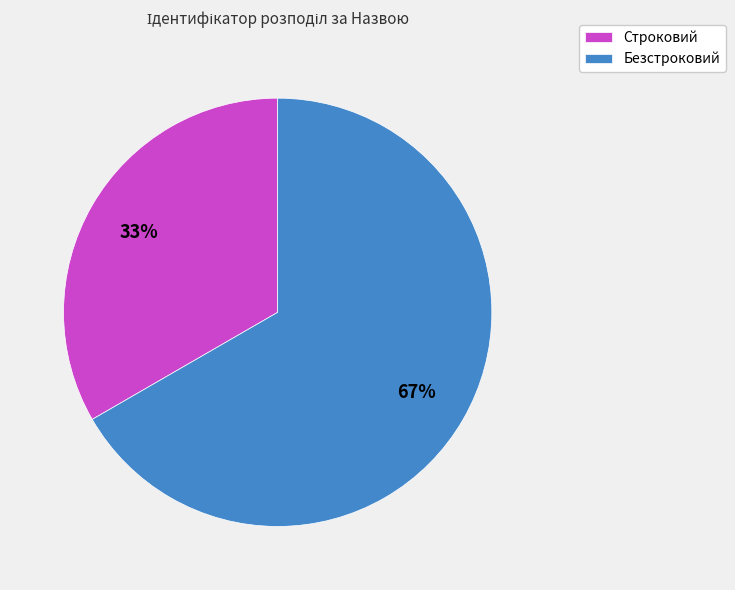

To the nearest percent, what portion does Строковий represent?

33%